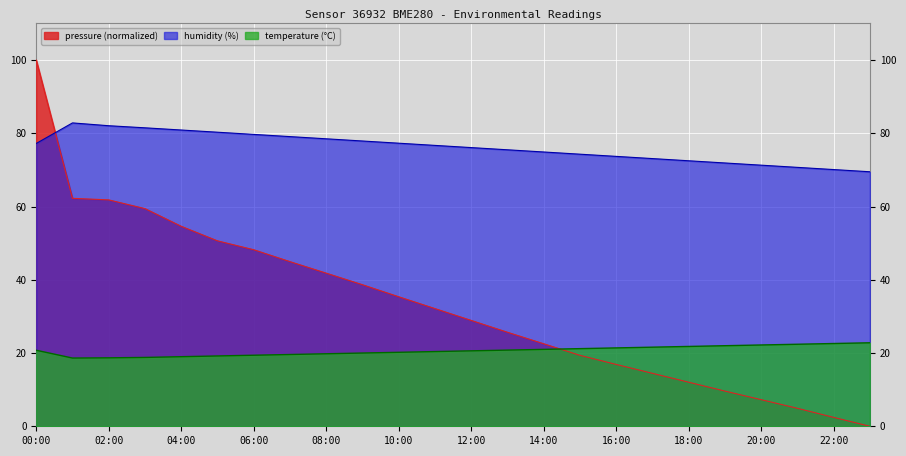

True or false: humidity has a value of 71.9 at 19:00.

True